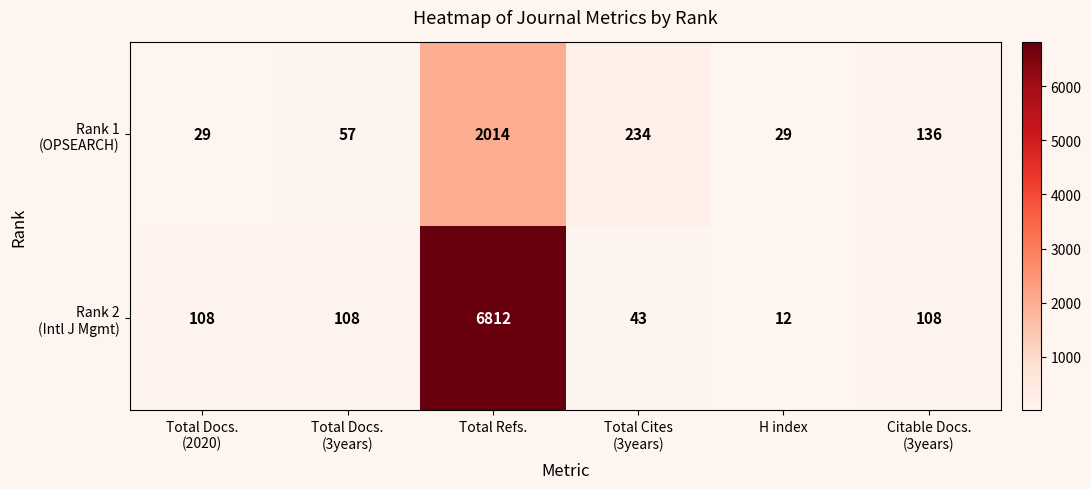

What is the maximum value shown in the chart?

6812